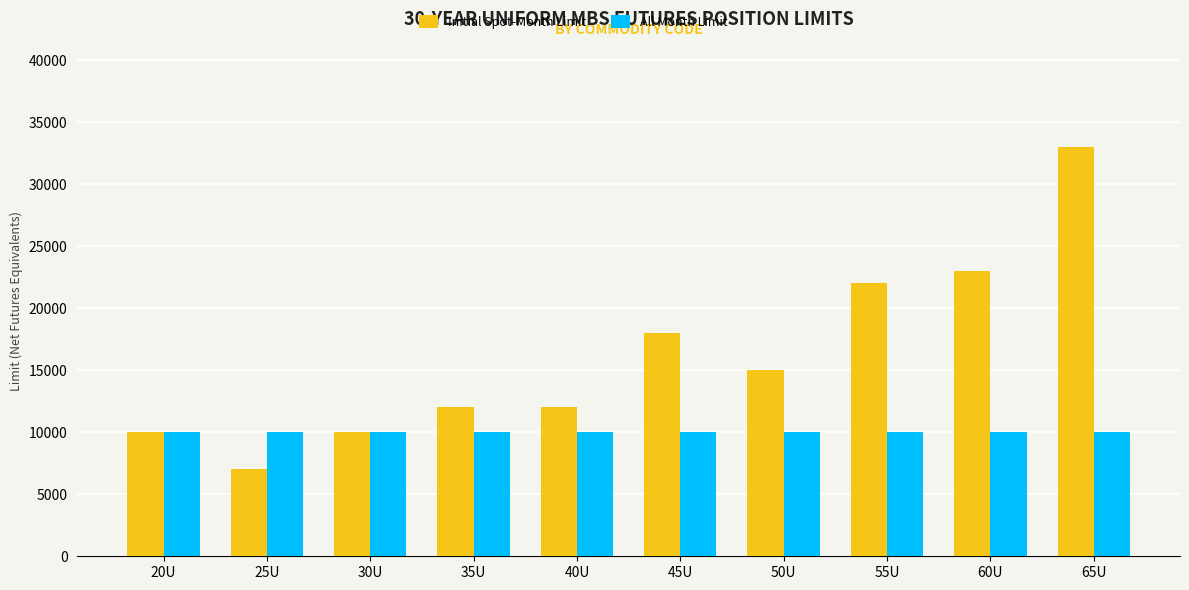

Reading left to right, list all the values displayed in this chart.

Initial Spot-Month Limit: 20U=10000	25U=7000	30U=10000	35U=12000	40U=12000	45U=18000	50U=15000	55U=22000	60U=23000	65U=33000
All Month Limit: 20U=10000	25U=10000	30U=10000	35U=10000	40U=10000	45U=10000	50U=10000	55U=10000	60U=10000	65U=10000